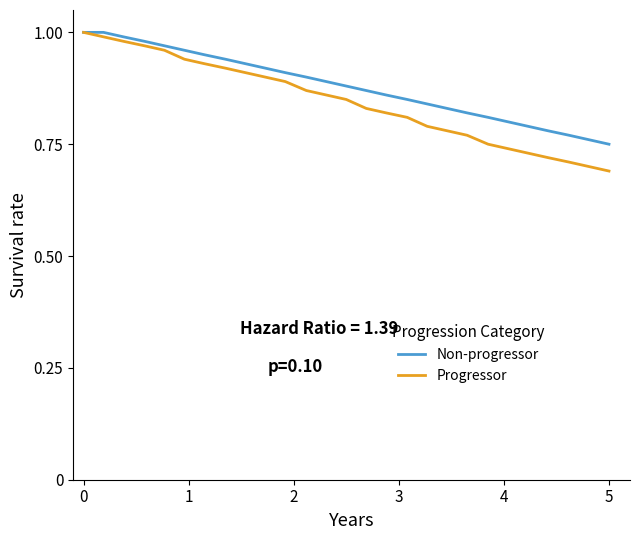

Which series has the largest range (max minus min)?

Progressor